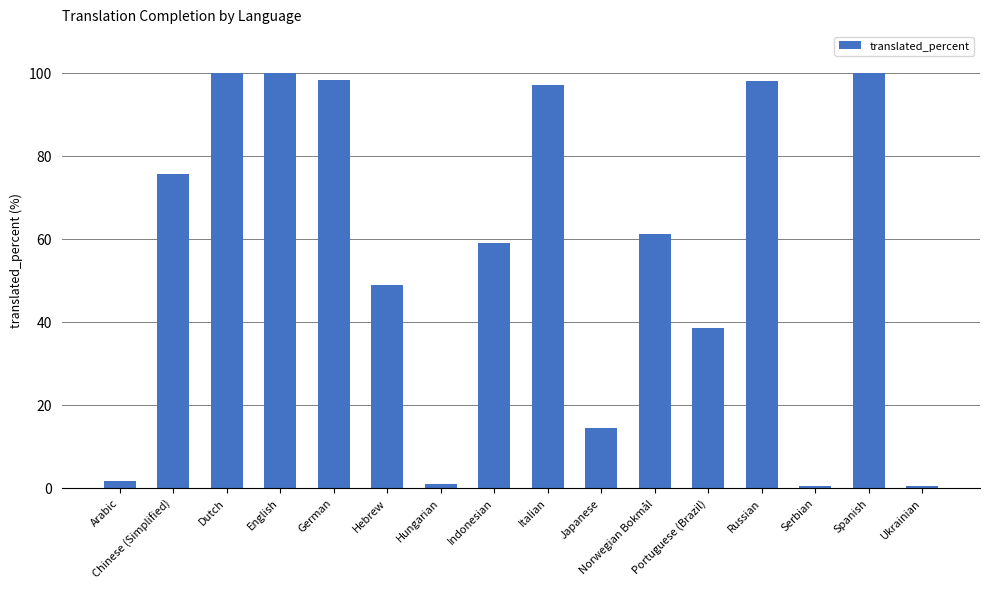

What is the difference between the maximum and second lowest values?

99.5